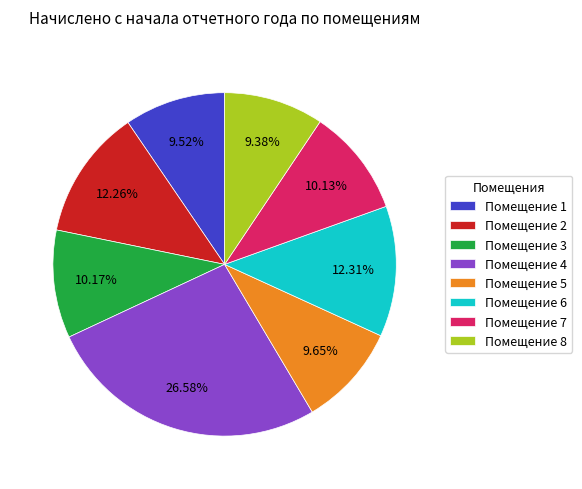

Is the sum of Помещение 4 and Помещение 6 greater than half?

No